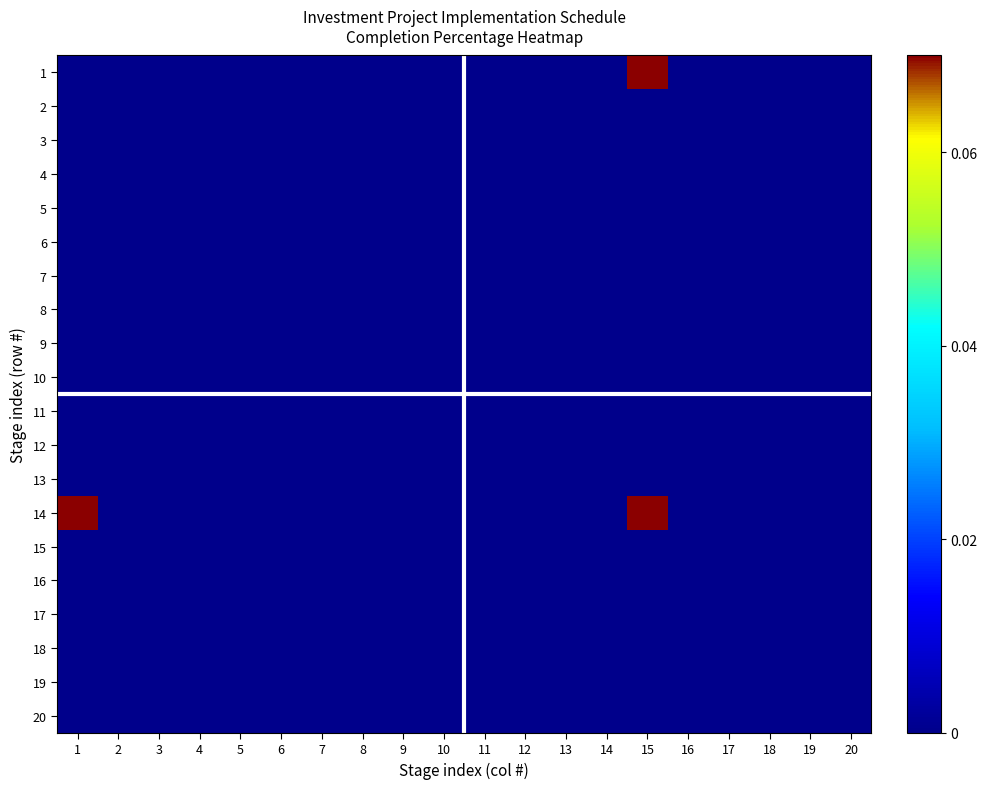

Which category has the lowest value across all series?

1